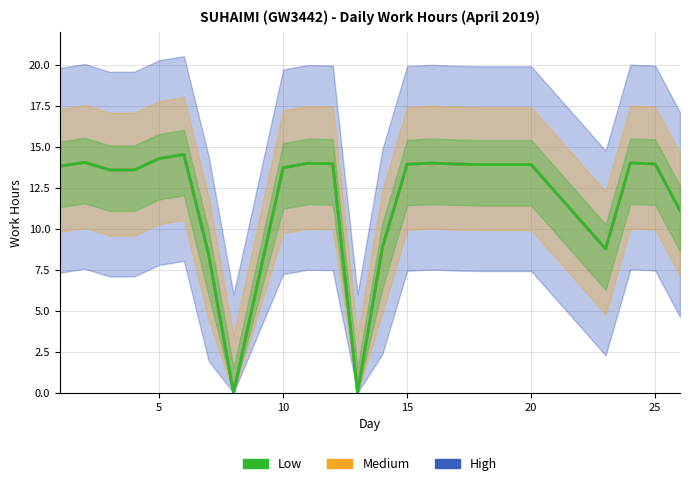

The Low series shows 8.2 at 19. True or false?

False